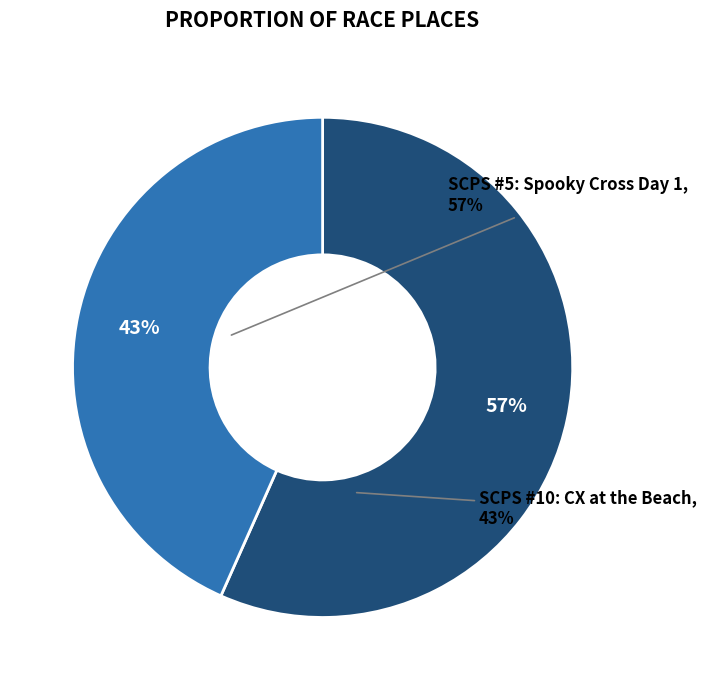

How many segments does this pie chart have?

2